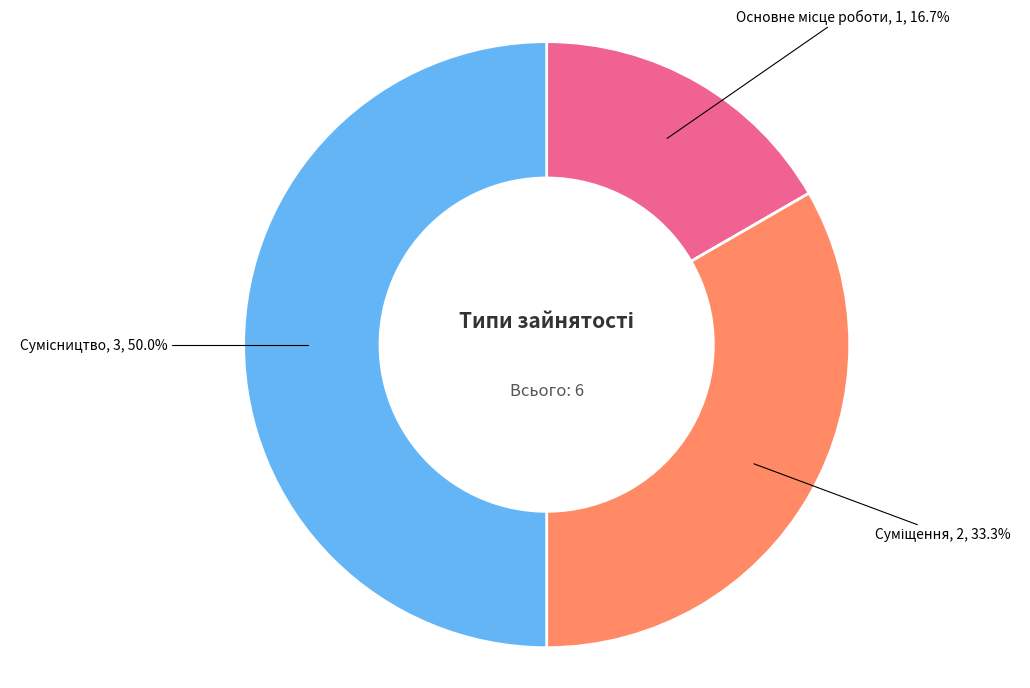

To the nearest percent, what percentage of the pie is Суміщення?

33%